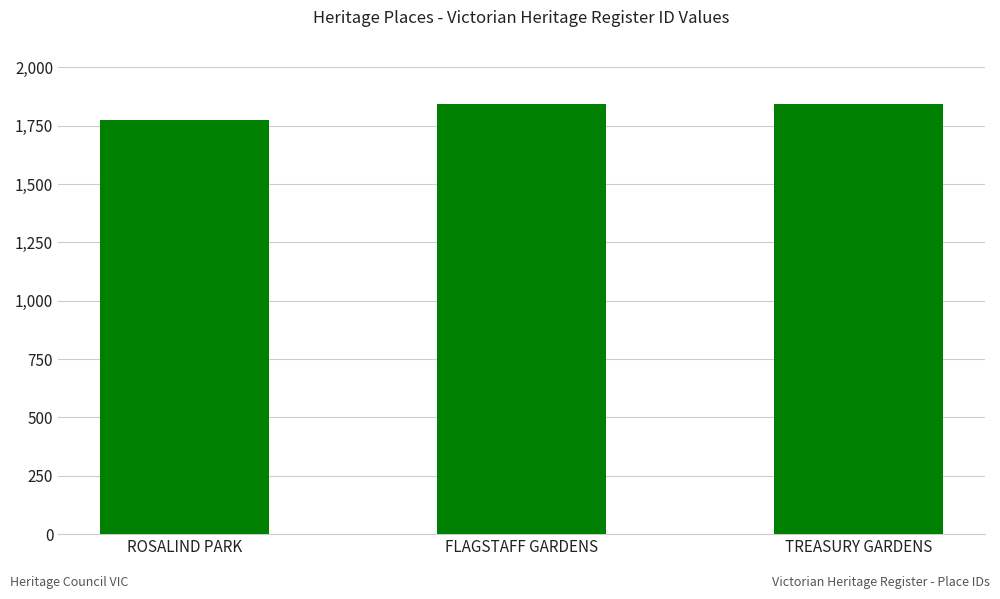

What is the label of the 3rd bar from the right?

ROSALIND PARK